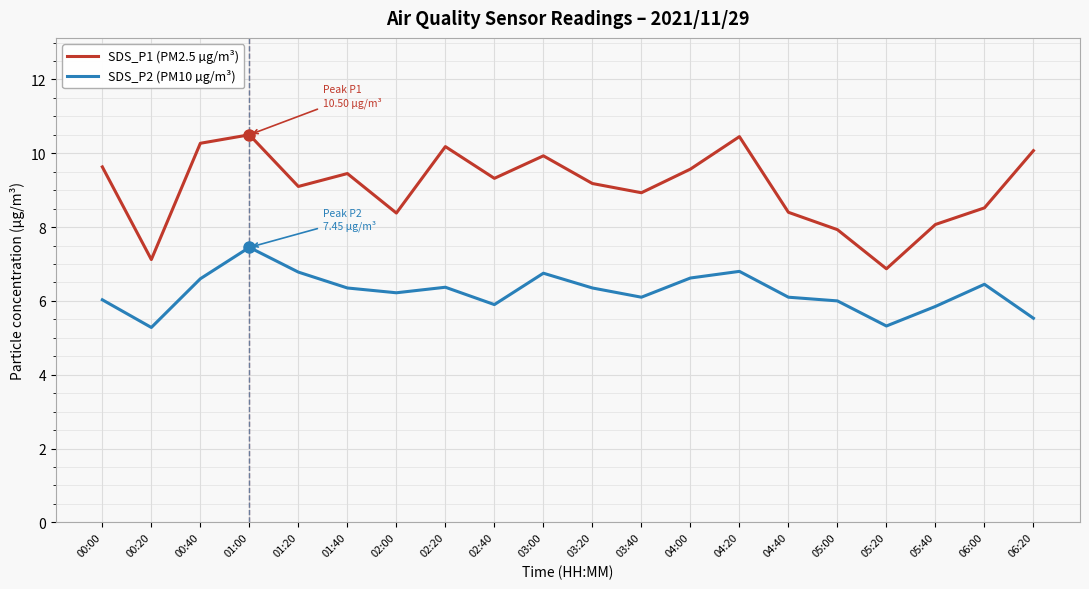

Does the chart have visible grid lines?

Yes